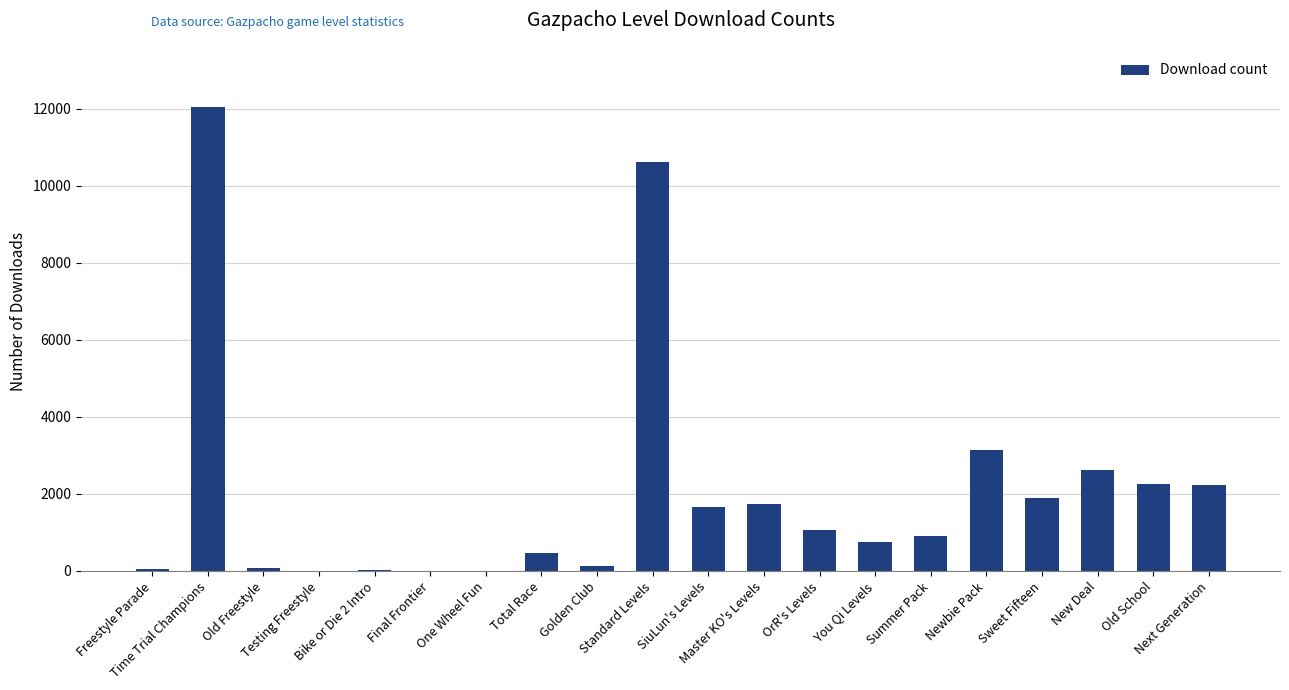

What is the change in value from SiuLun's Levels to Old School?

+593